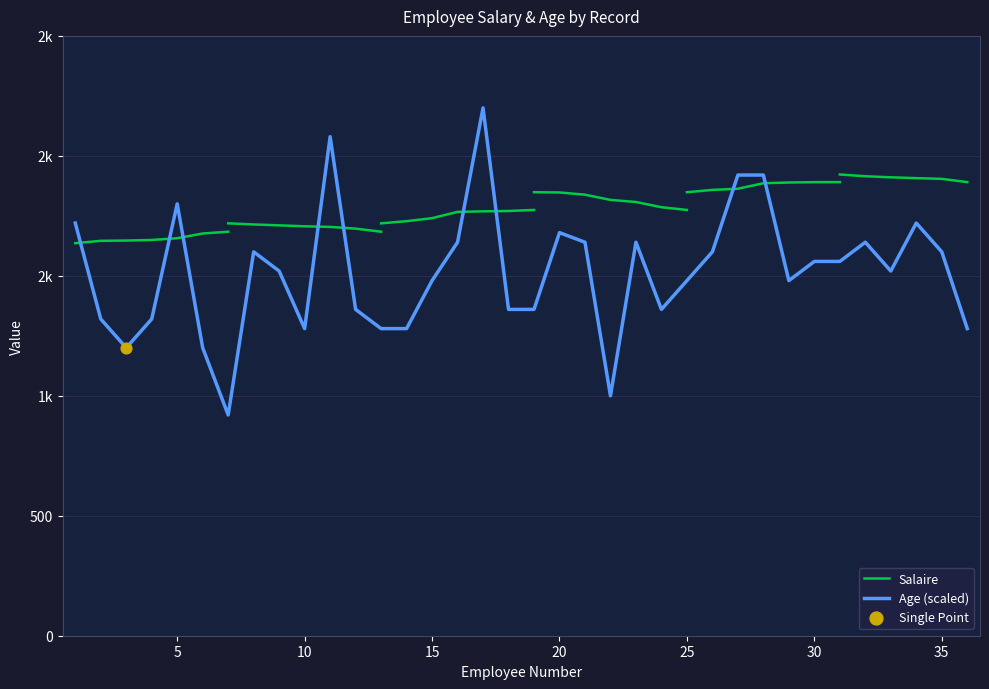

Approximately how many times larger is the value at 1 compared to 24?

1.3